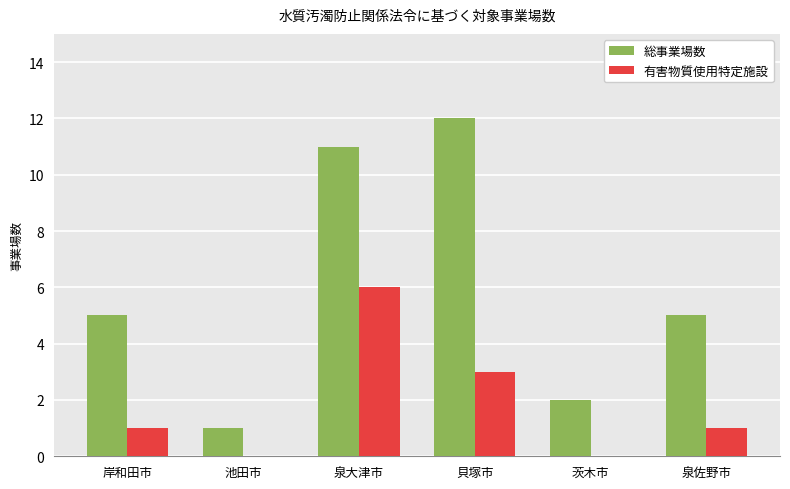

What is the sum of the 総事業場数 values at 貝塚市 and 泉大津市?

23